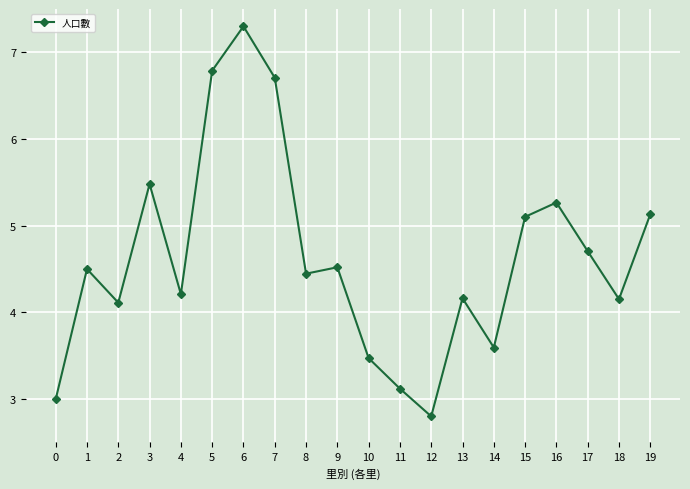

Which label corresponds to the largest value in the chart?

6